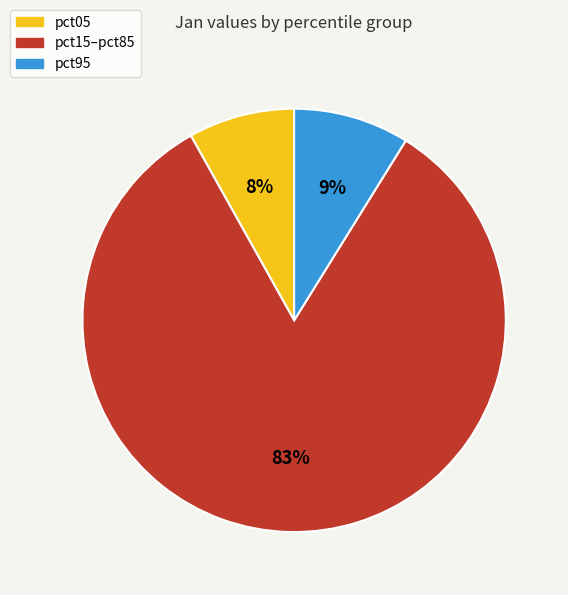

Which has a higher value, pct05 or pct95?

pct95